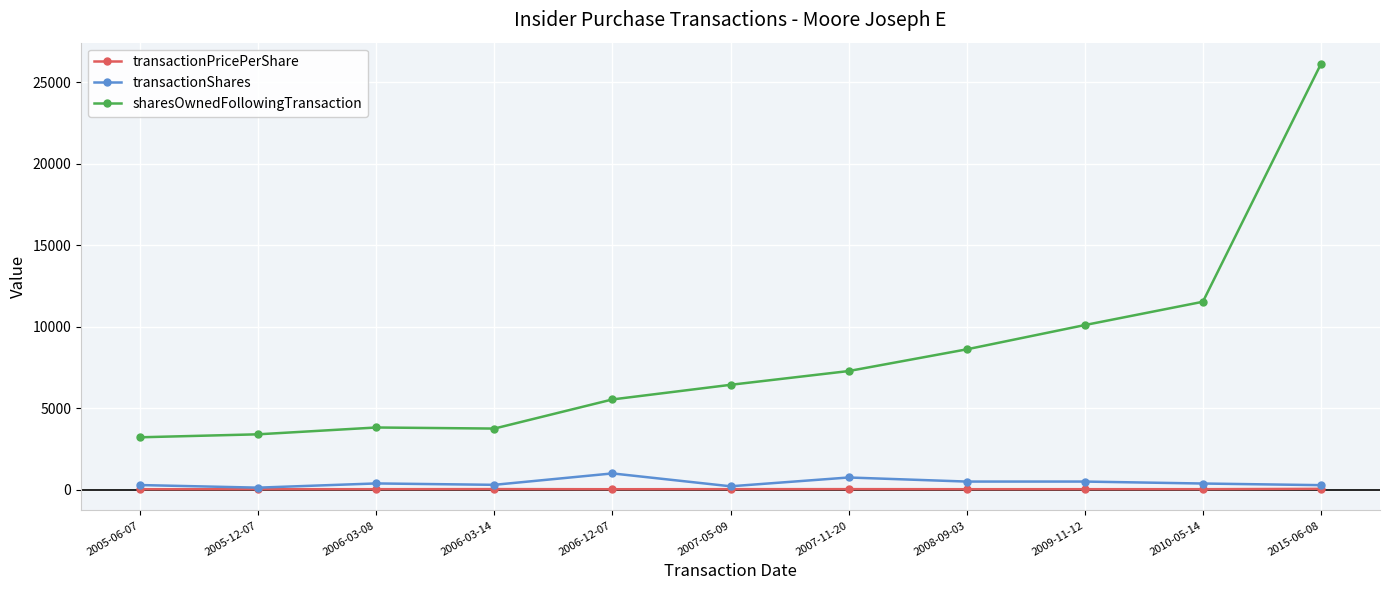

What is the label of the 3rd point from the right?

2009-11-12